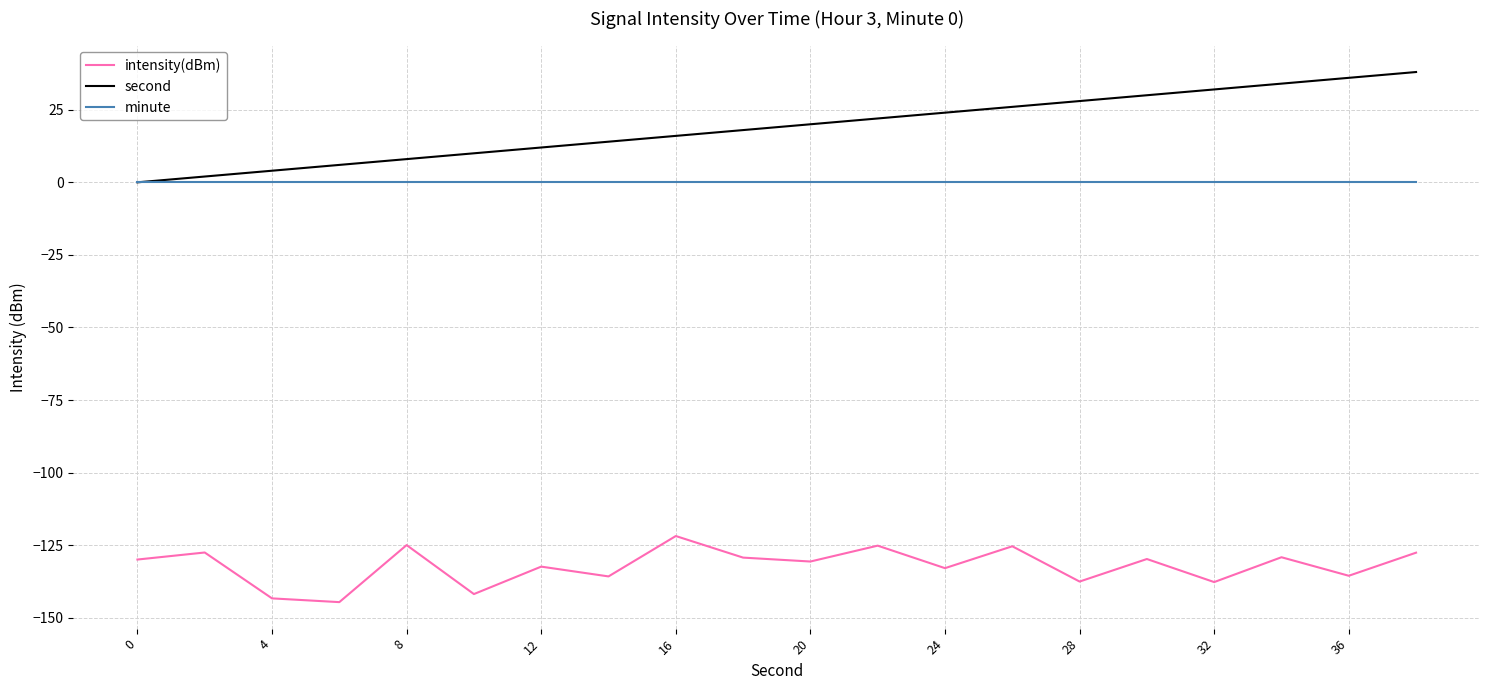

True or false: minute and intensity(dBm) intersect in this chart.

False